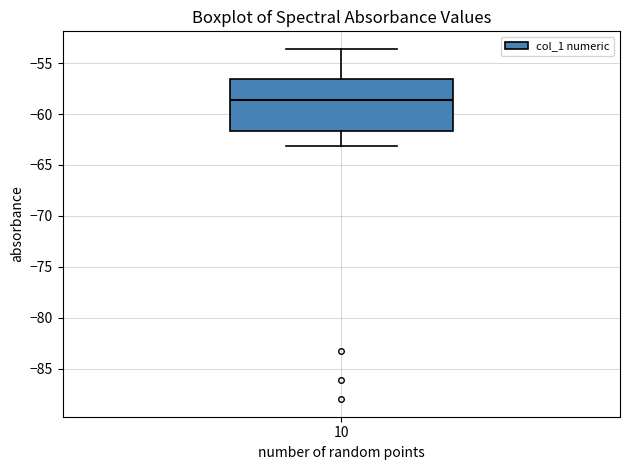

Where does the median line of the box at x = 10 sit on the y-axis? The values are not printed on the chart, so give them approximately, as read against the axis.

-58.5